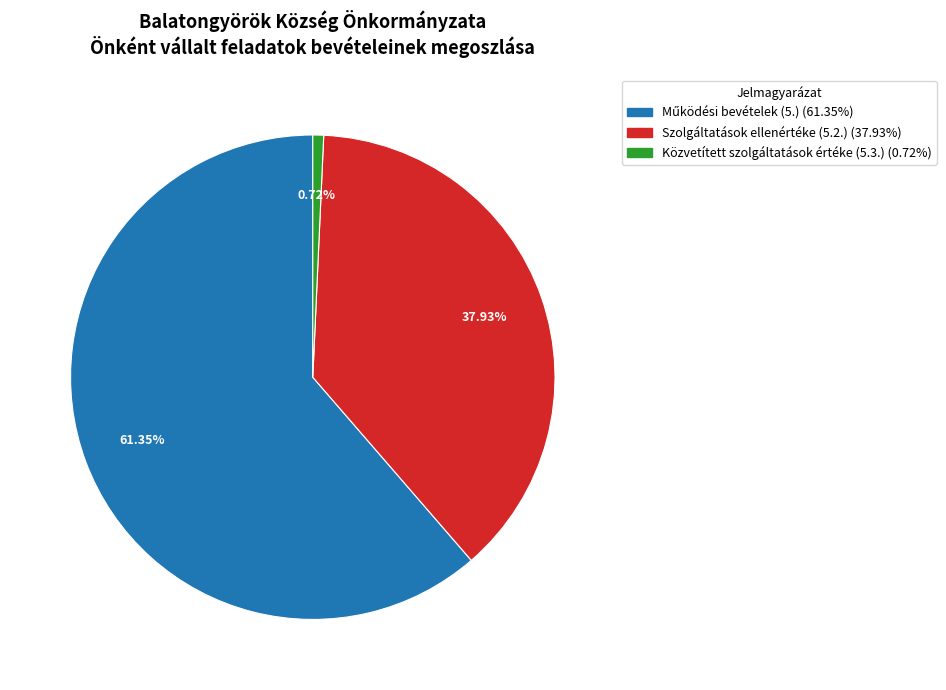

Is there a majority slice in this chart?

Yes